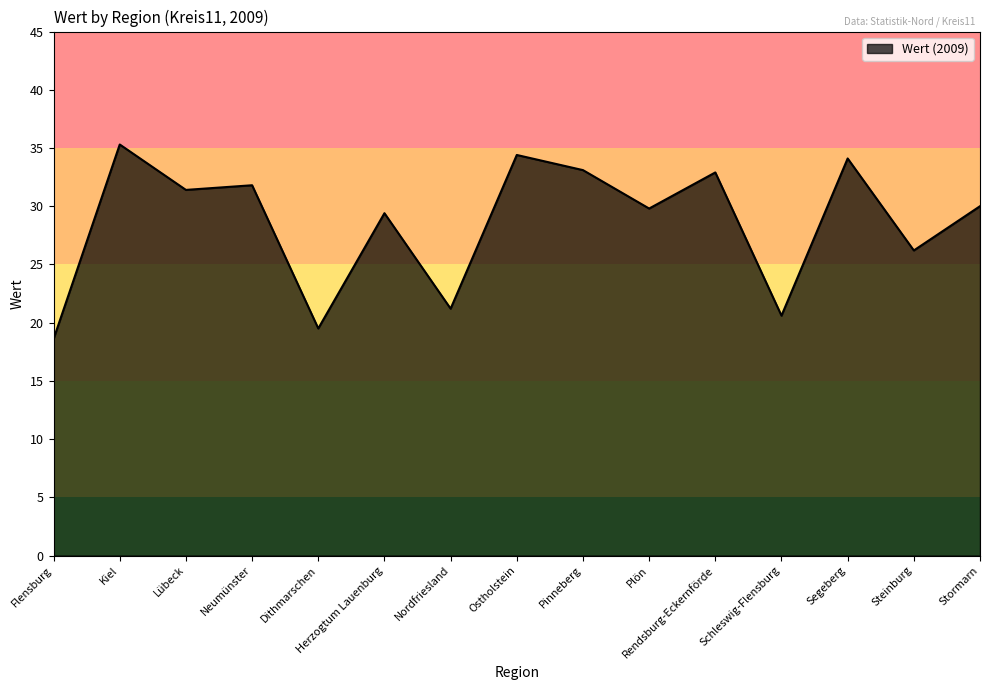

Reading left to right, transcribe all the data shown in this chart.

Flensburg=18.6	Kiel=35.3	Lübeck=31.4	Neumünster=31.8	Dithmarschen=19.5	Herzogtum Lauenburg=29.4	Nordfriesland=21.2	Ostholstein=34.4	Pinneberg=33.1	Plön=29.8	Rendsburg-Eckernförde=32.9	Schleswig-Flensburg=20.6	Segeberg=34.1	Steinburg=26.2	Stormarn=30.0